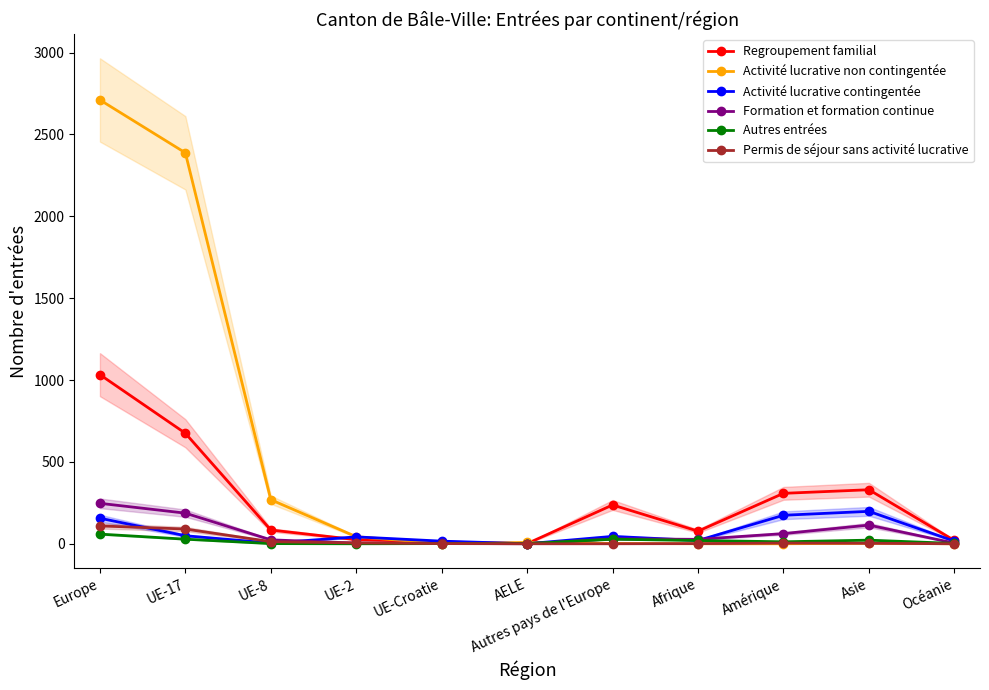

How many values in the Activité lucrative non contingentée series exceed 3?

5